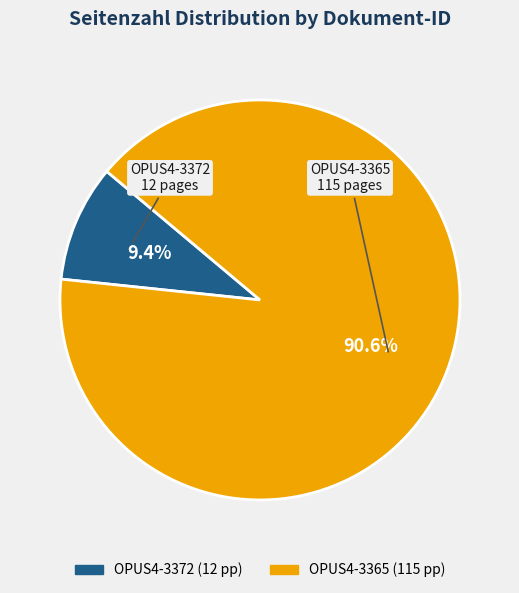

Which slice is the smallest?

OPUS4-3372